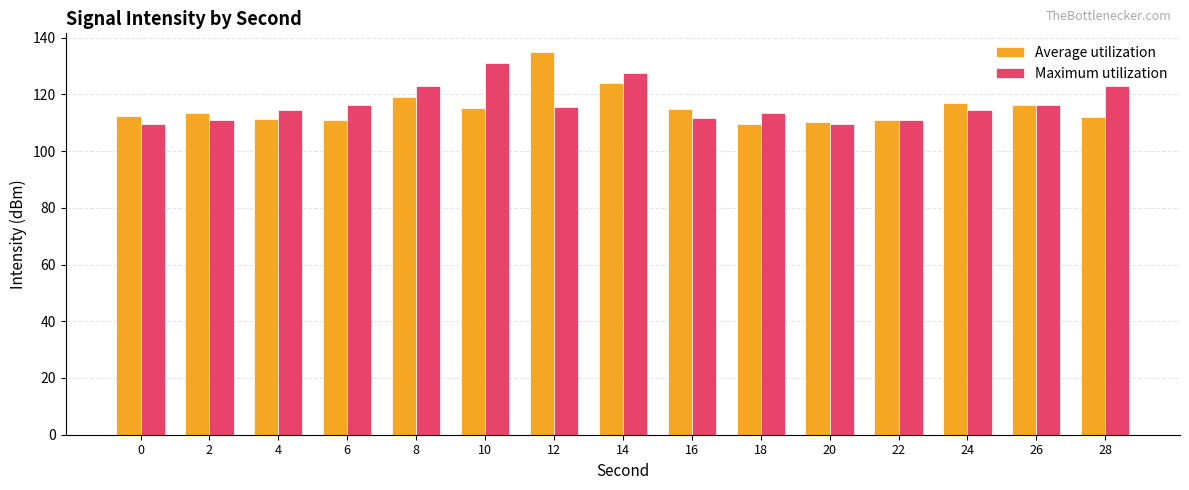

What is the spread (max minus min) of values at 10?

16.0